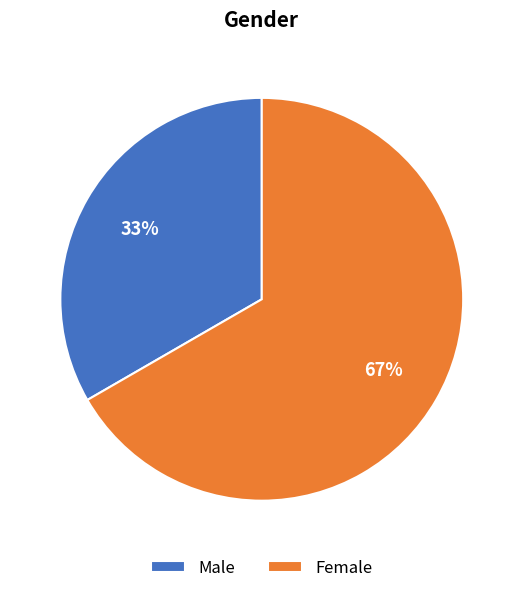

To the nearest percent, what percentage of the pie is Male?

33%